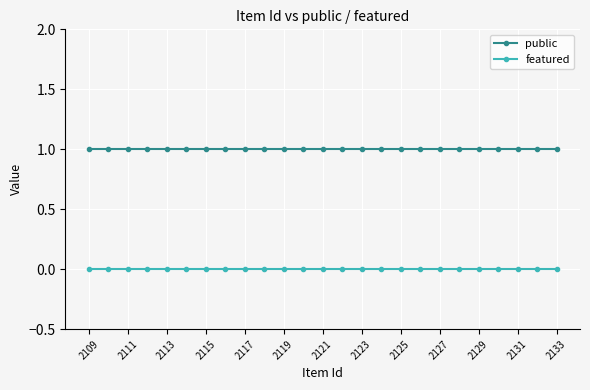

What is the value of the public point at the 18th from the left?

1